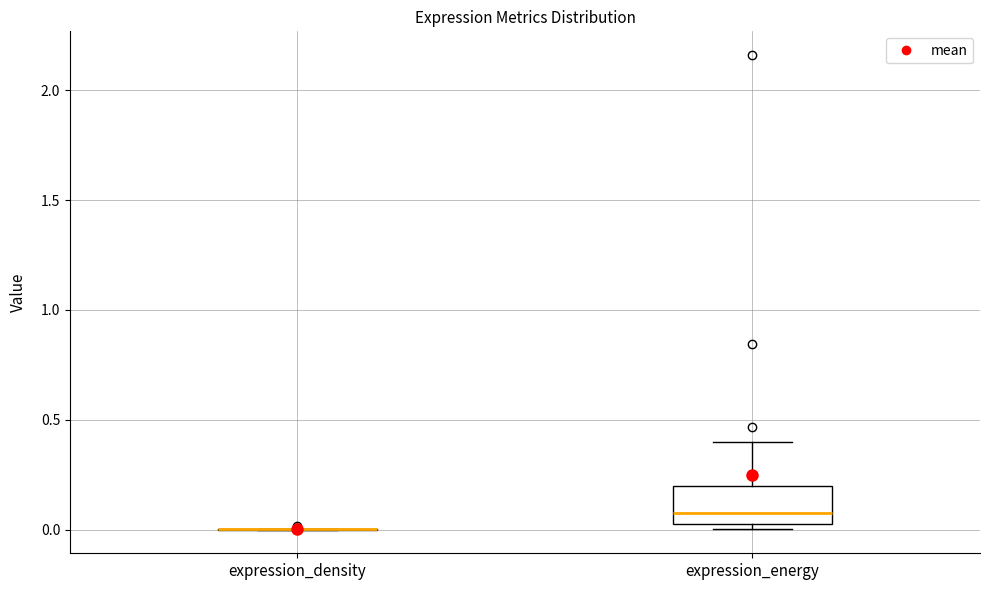

Reading left to right, transcribe this box plot: for each box, give where its median line is, the range the box spans, and where its two whiskers end, as read against the y-axis. The values are not printed on the chart, so give them approximately, as read against the axis.

expression_density: box collapsed to a line at 0.00, whiskers 0.00 to 0.00
expression_energy: median 0.05 (just above the box's lower edge), box 0.05 to 0.20, whiskers 0.00 to 0.40